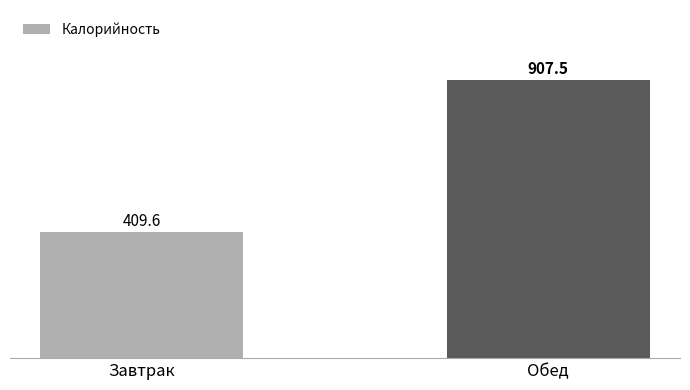

True or false: the data shows 409.6 at Завтрак.

True